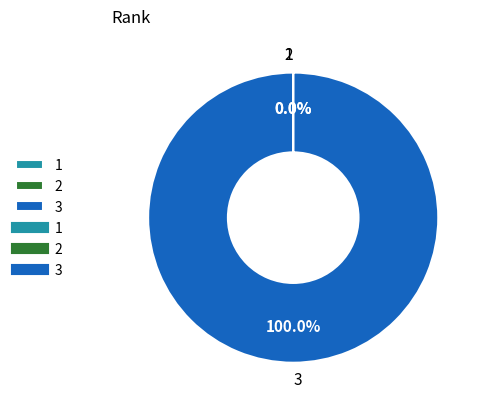

Does 3 represent more than half of the total?

Yes